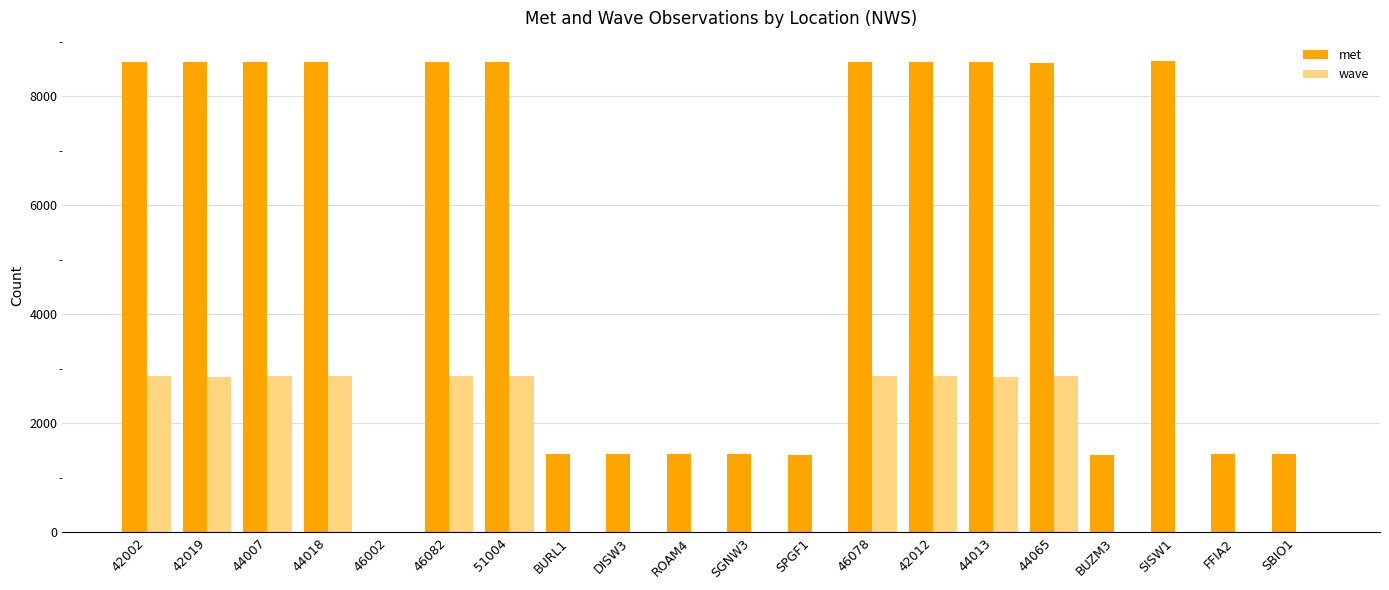

The value of met at 44013 is 2782. True or false?

False